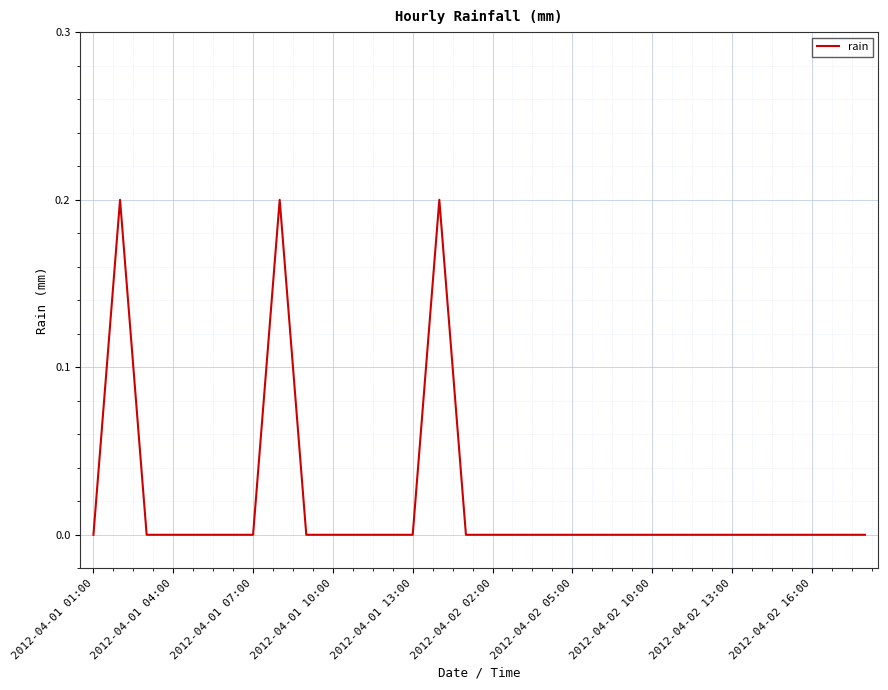

Reading right to left, transcribe all the data shown in this chart.

0.0	0.0	0.0	0.0	0.0	0.0	0.0	0.0	0.0	0.0	0.0	0.0	0.0	0.0	0.0	0.0	0.2	0.0	0.0	0.0	0.0	0.0	0.2	0.0	0.0	0.0	0.0	0.0	0.2	0.0